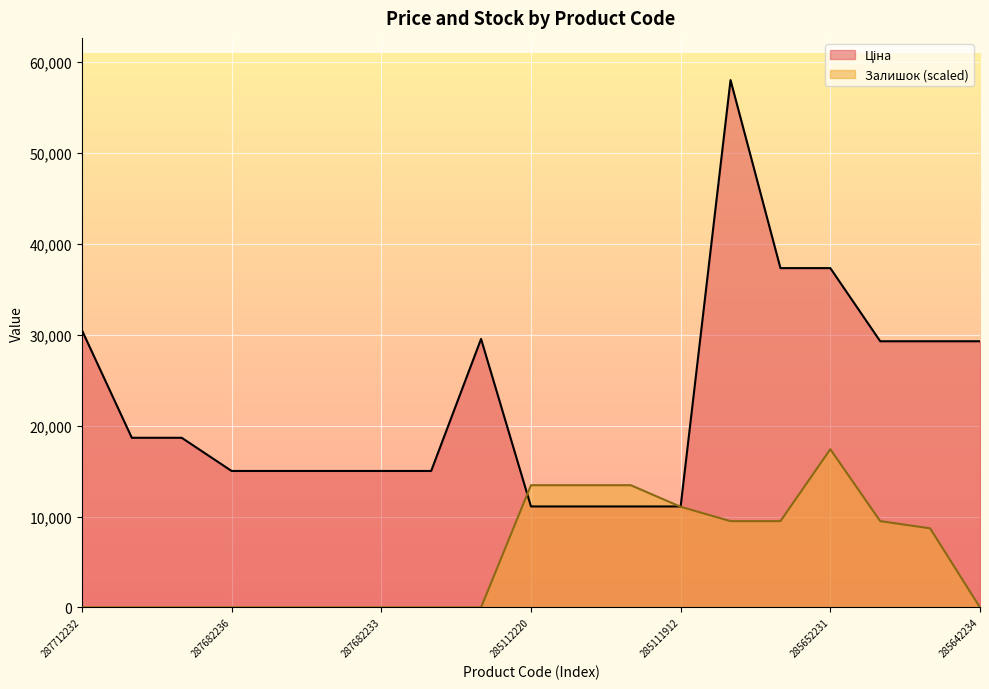

Reading right to left, extract all data points from this chart.

Ціна: 285642234=29294.9	285642235=29294.9	285642236=29294.9	285652231=37343.0	285652233=37343.0	285662232=58037.0	285111912=11113.6	285111961=11113.6	285112217=11113.6	285112220=11113.6	287702232=29548.9	287682231=15019.2	287682233=15019.2	287682234=15019.2	287682235=15019.2	287682236=15019.2	287692231=18671.5	287692233=18671.5	287712232=30512.3
Залишок: 285642234=0.0	285642235=8705.6	285642236=9497.0	285652231=17411.1	285652233=9497.0	285662232=9497.0	285111912=11079.8	285111961=13454.0	285112217=13454.0	285112220=13454.0	287702232=0.0	287682231=0.0	287682233=0.0	287682234=0.0	287682235=0.0	287682236=0.0	287692231=0.0	287692233=0.0	287712232=0.0